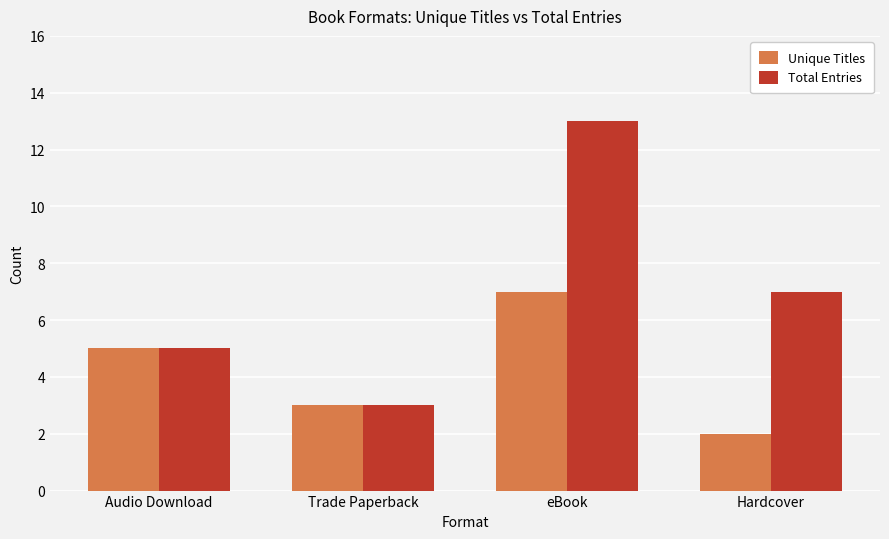

Which category has the highest value across all series?

eBook